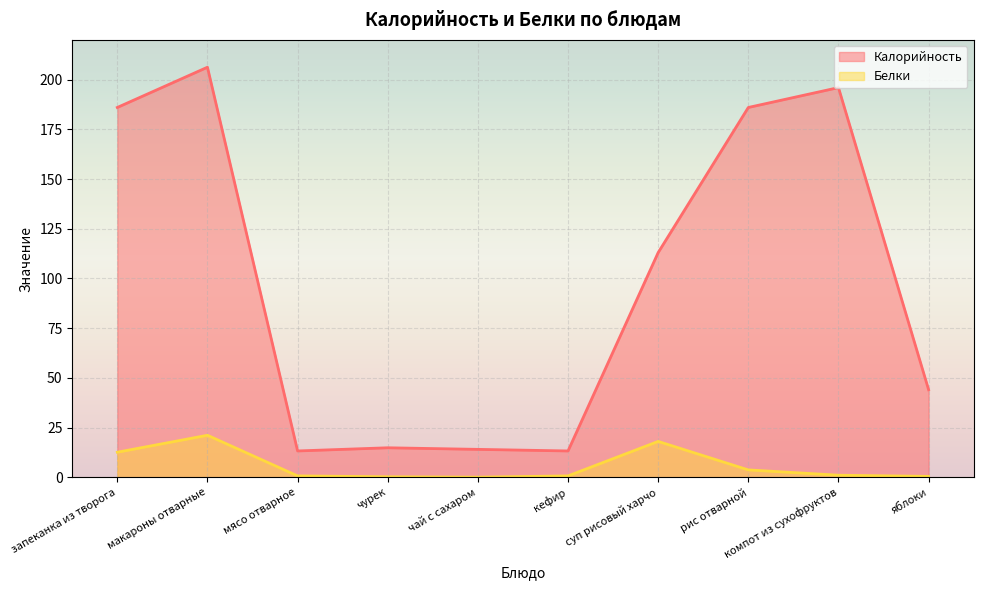

At which label does Белки reach its peak?

макароны отварные